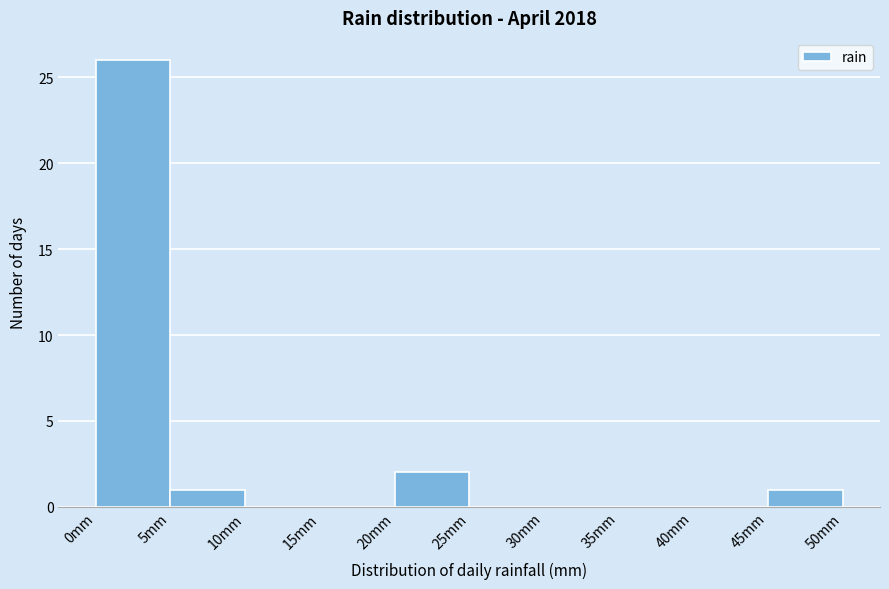

Reading left to right, transcribe this chart: for each bar, give the range it covers on the x-axis and its height. The values are not printed on the chart, so give them approximately, as read against the axis.

0 to 5: 26
5 to 10: 1
10 to 15: 0
15 to 20: 0
20 to 25: 2
25 to 30: 0
30 to 35: 0
35 to 40: 0
40 to 45: 0
45 to 50: 1